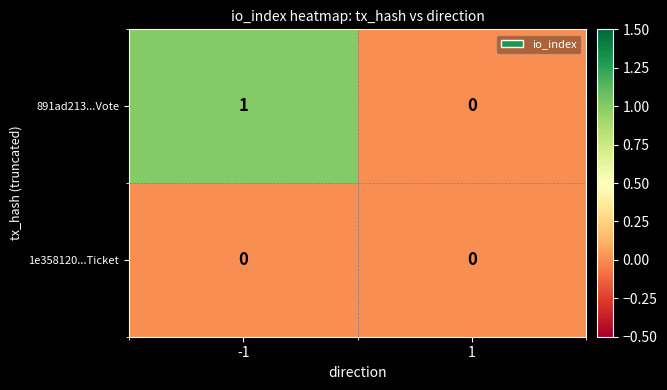

List the series in order of their peak value, lowest first.

1e358120...Ticket, 891ad213...Vote